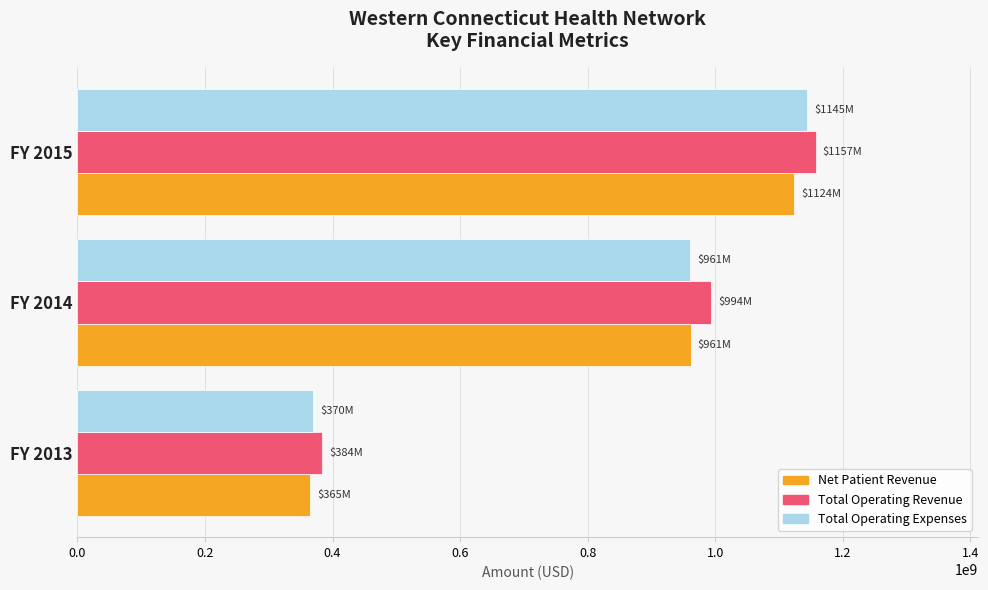

What is the minimum value for Total Operating Expenses?

369760151